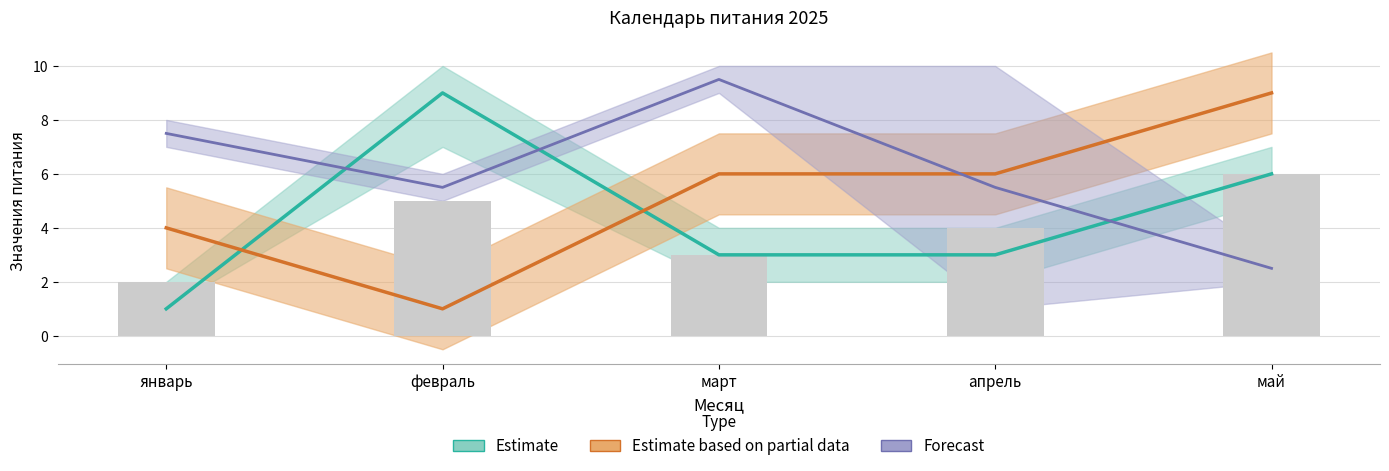

Rank the categories by value from lowest to highest.

январь, март, апрель, февраль, май